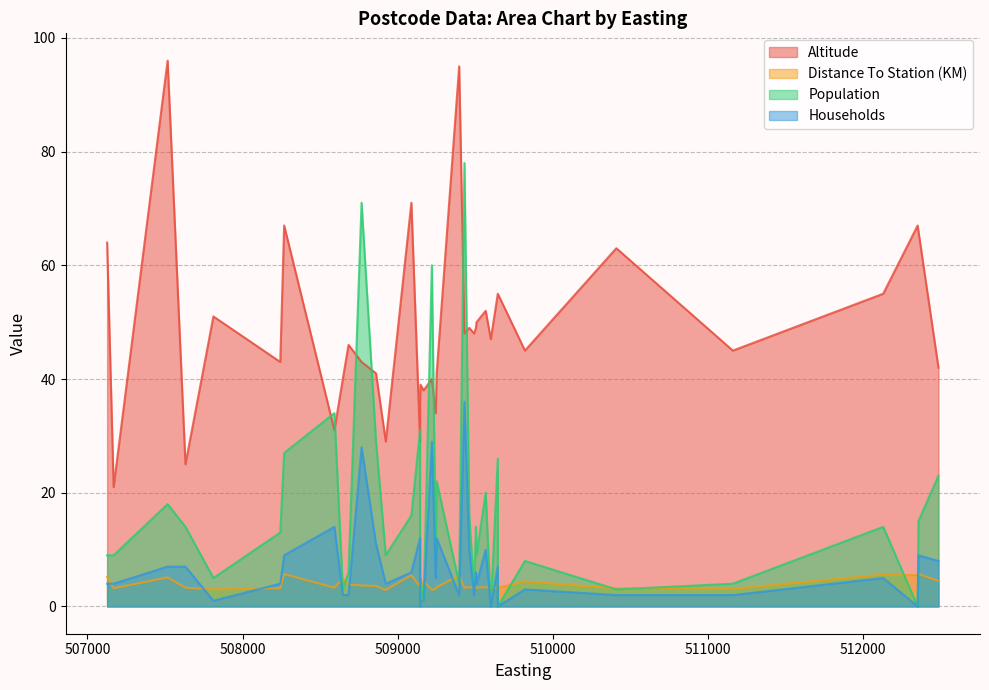

Which has a higher value, 9 or 2?

2